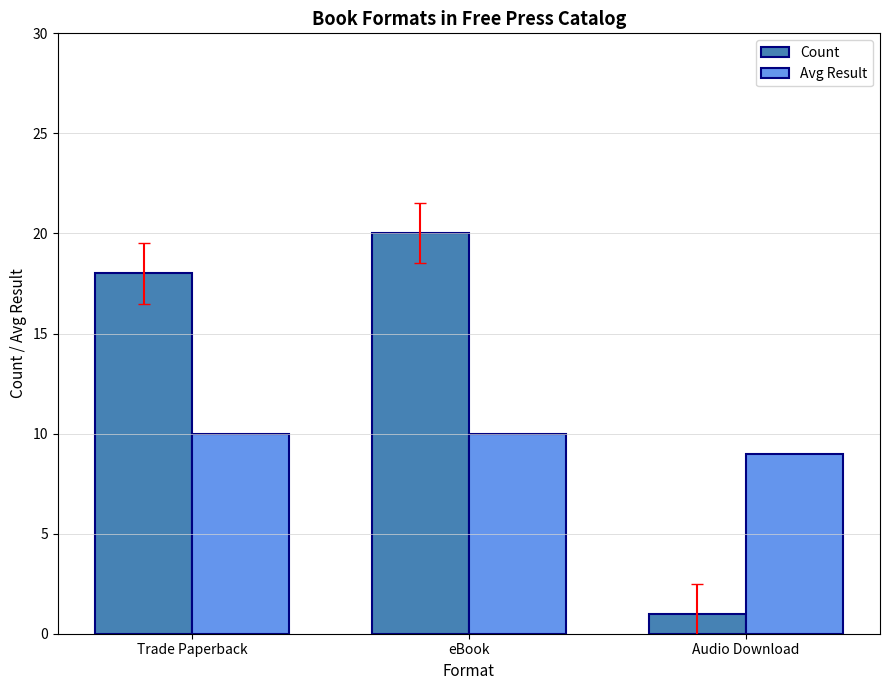

The Count series shows 18 at Trade Paperback. True or false?

True